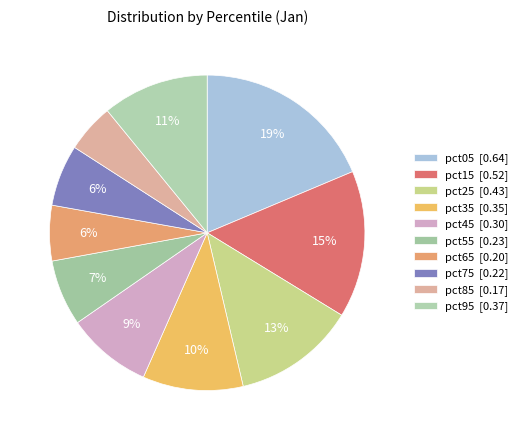

To the nearest percent, what portion does pct35 represent?

10%